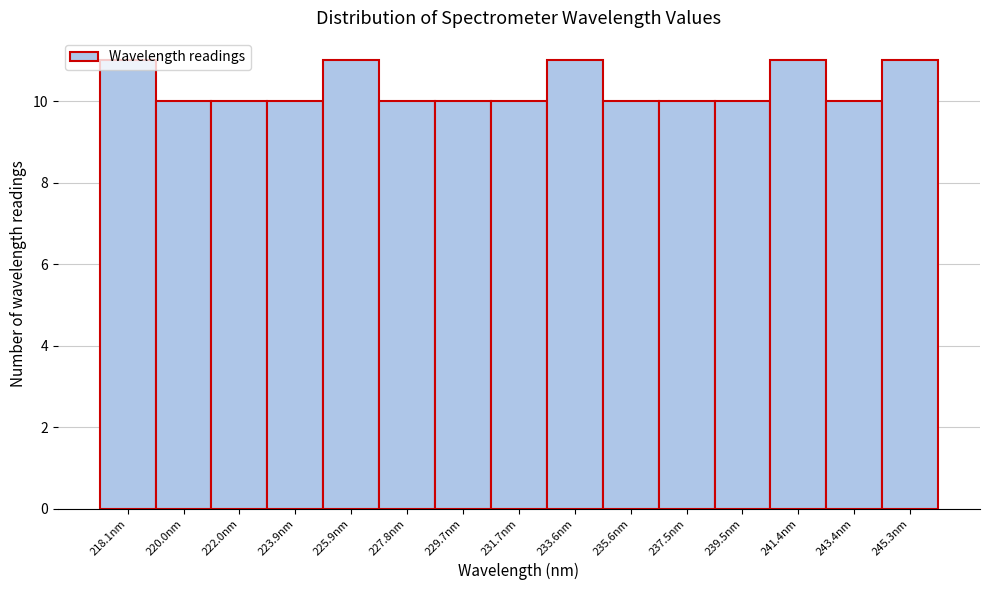

True or false: the data shows 13 at 220.0nm.

False